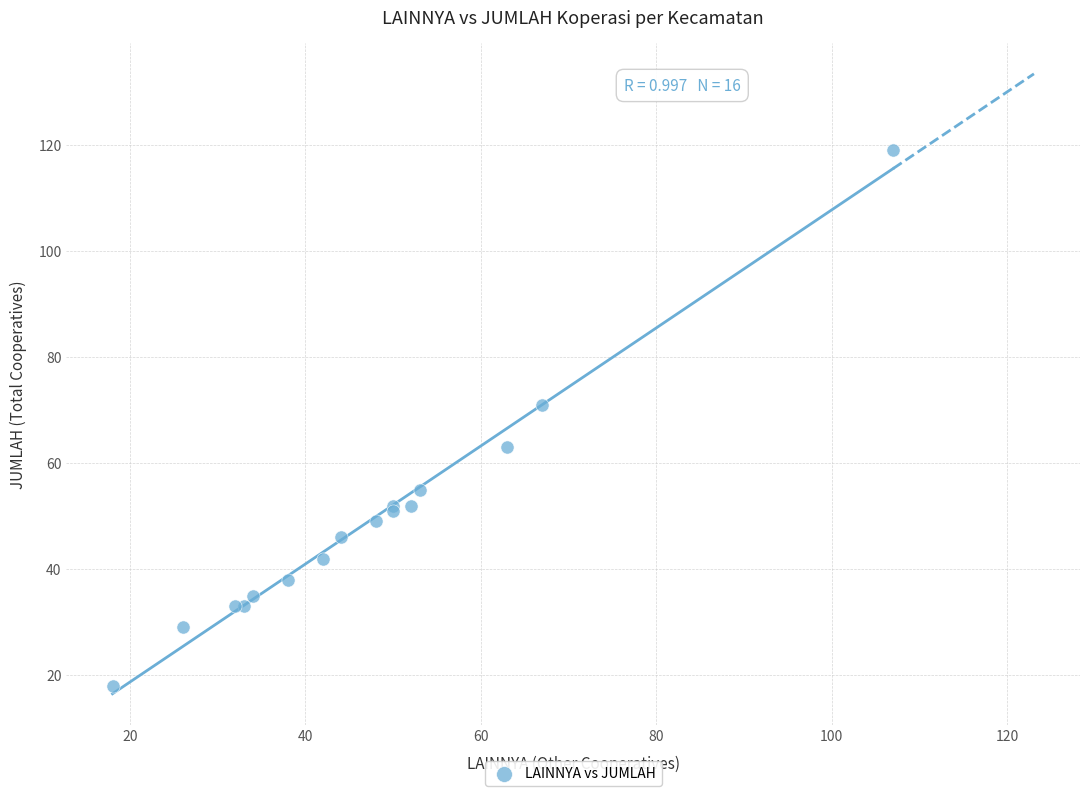

What Y value in the scatter plot is closest to 68?

71